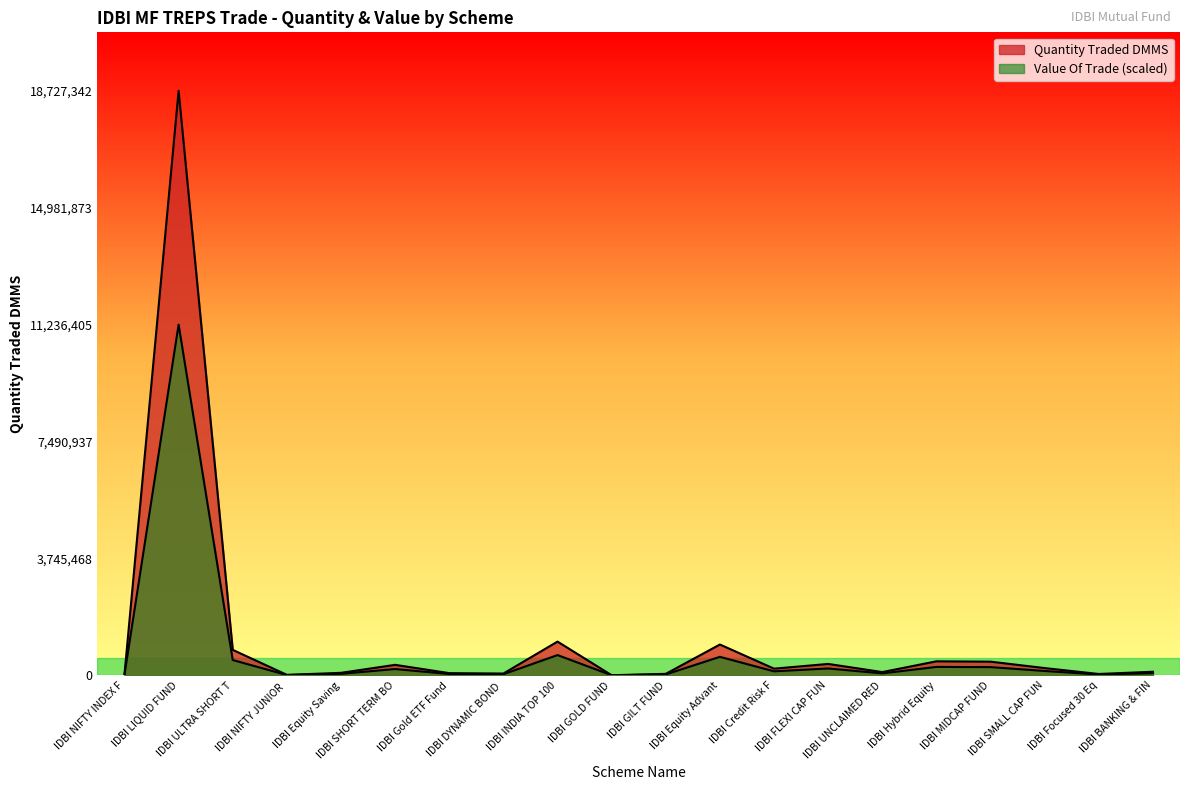

What are all the series names shown in the legend?

Quantity Traded DMMS, Value Of Trade